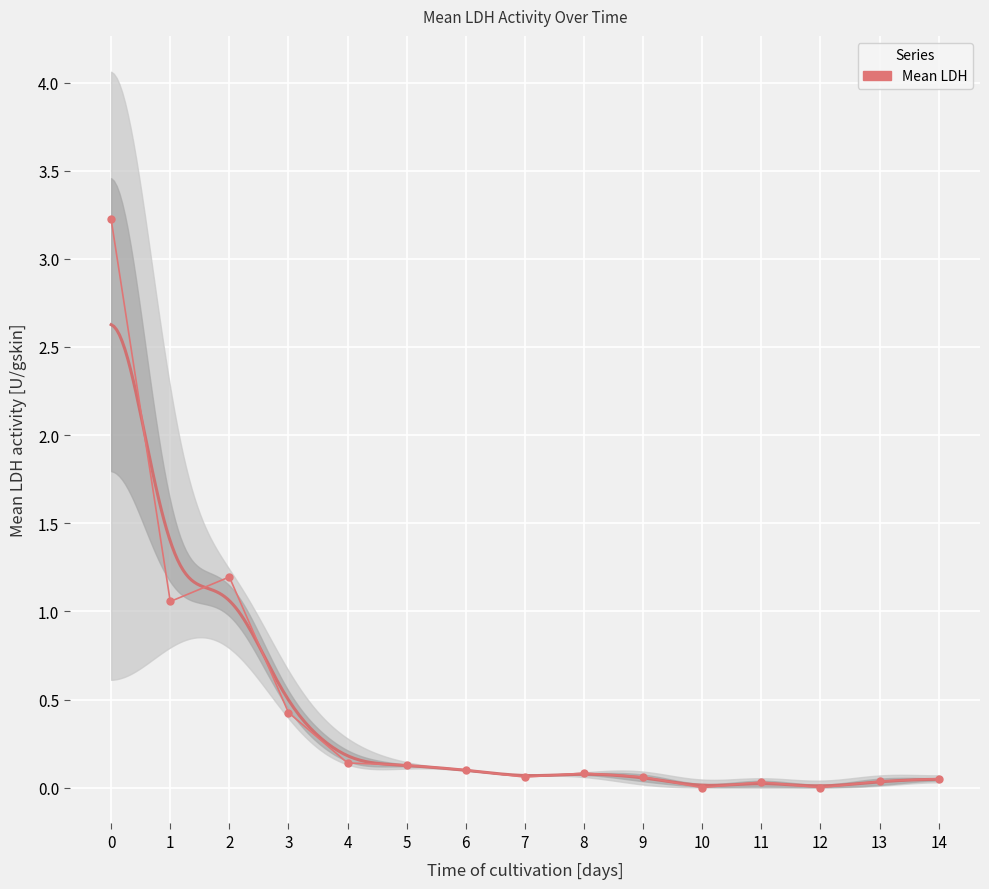

How many values are above zero?

13